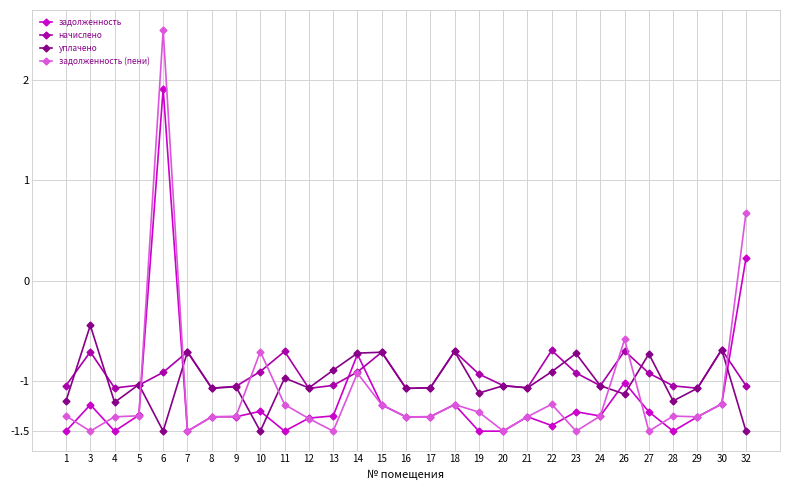

Is it true that уплачено equals -0.9 at 30?

False